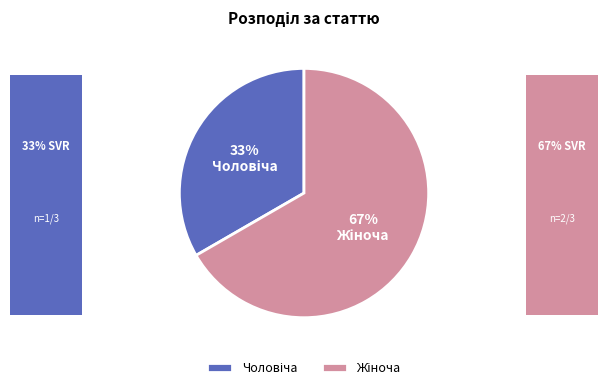

Is there any slice that represents more than half of the pie?

Yes